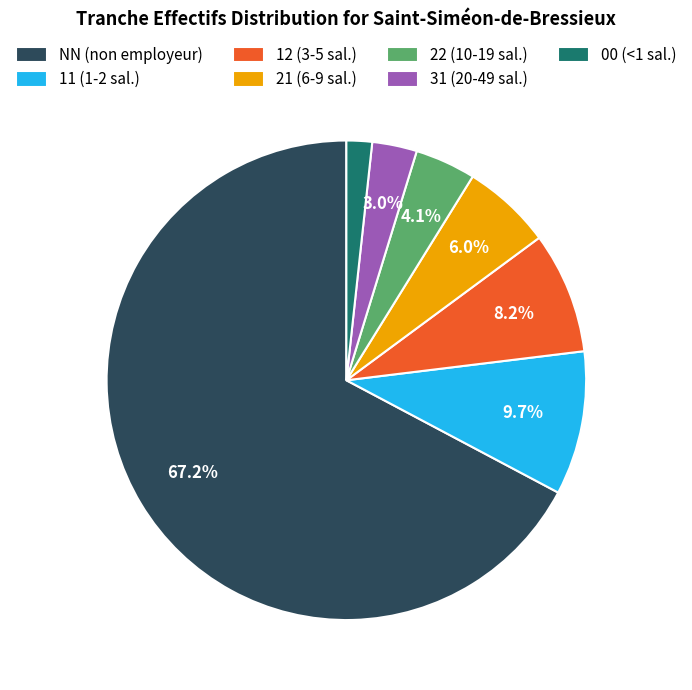

What is the ratio of the value at 22 to the value at 31?

1.4